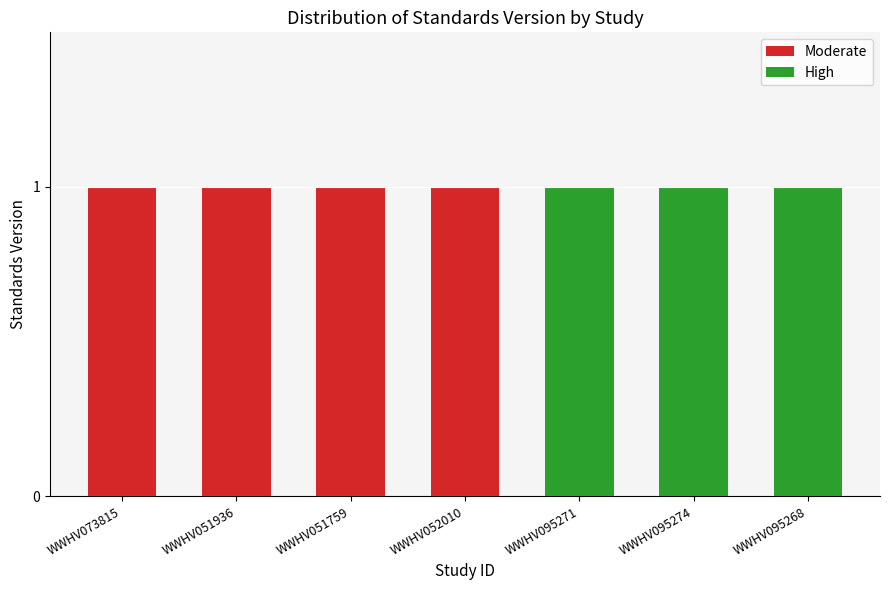

Count the Moderate values in the range 0 to 1.

7